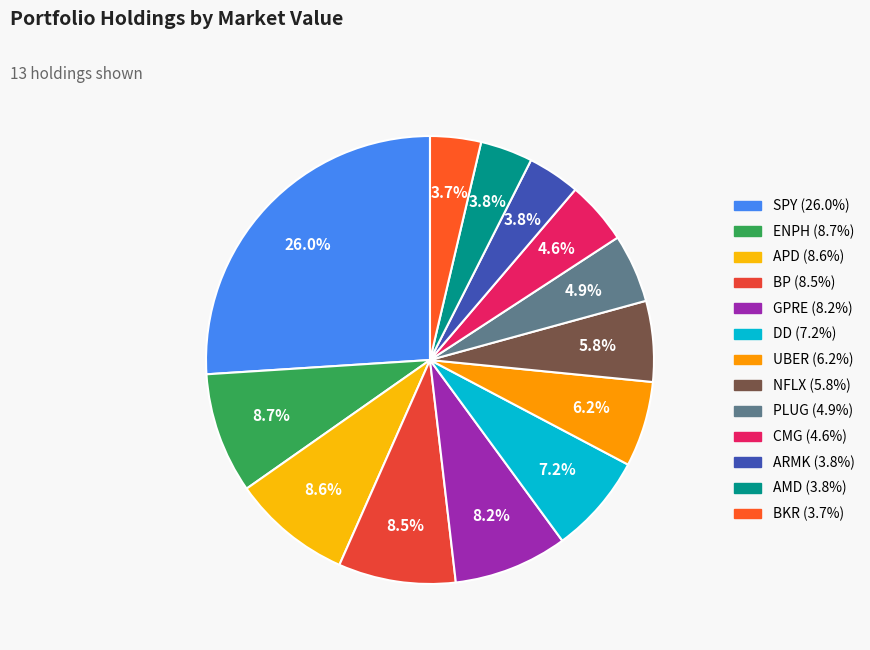

What is the change in value from ENPH to DD?

-2625000